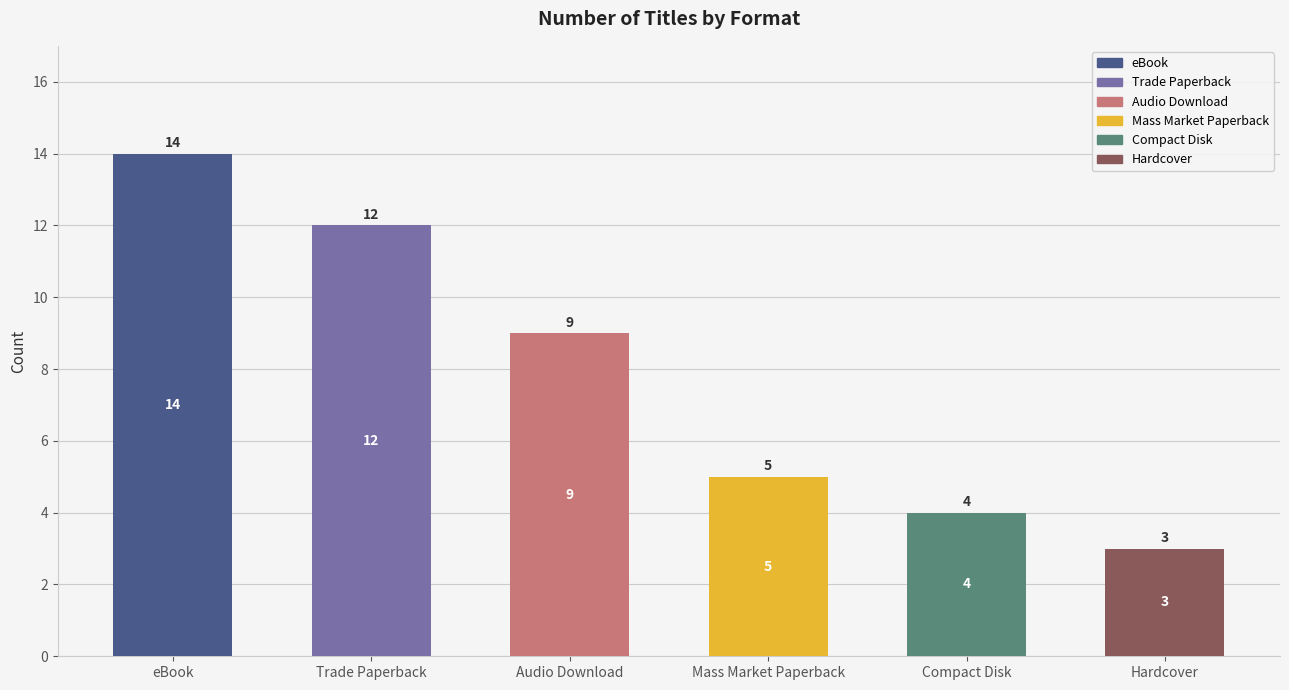

What is the approximate value at eBook?

14